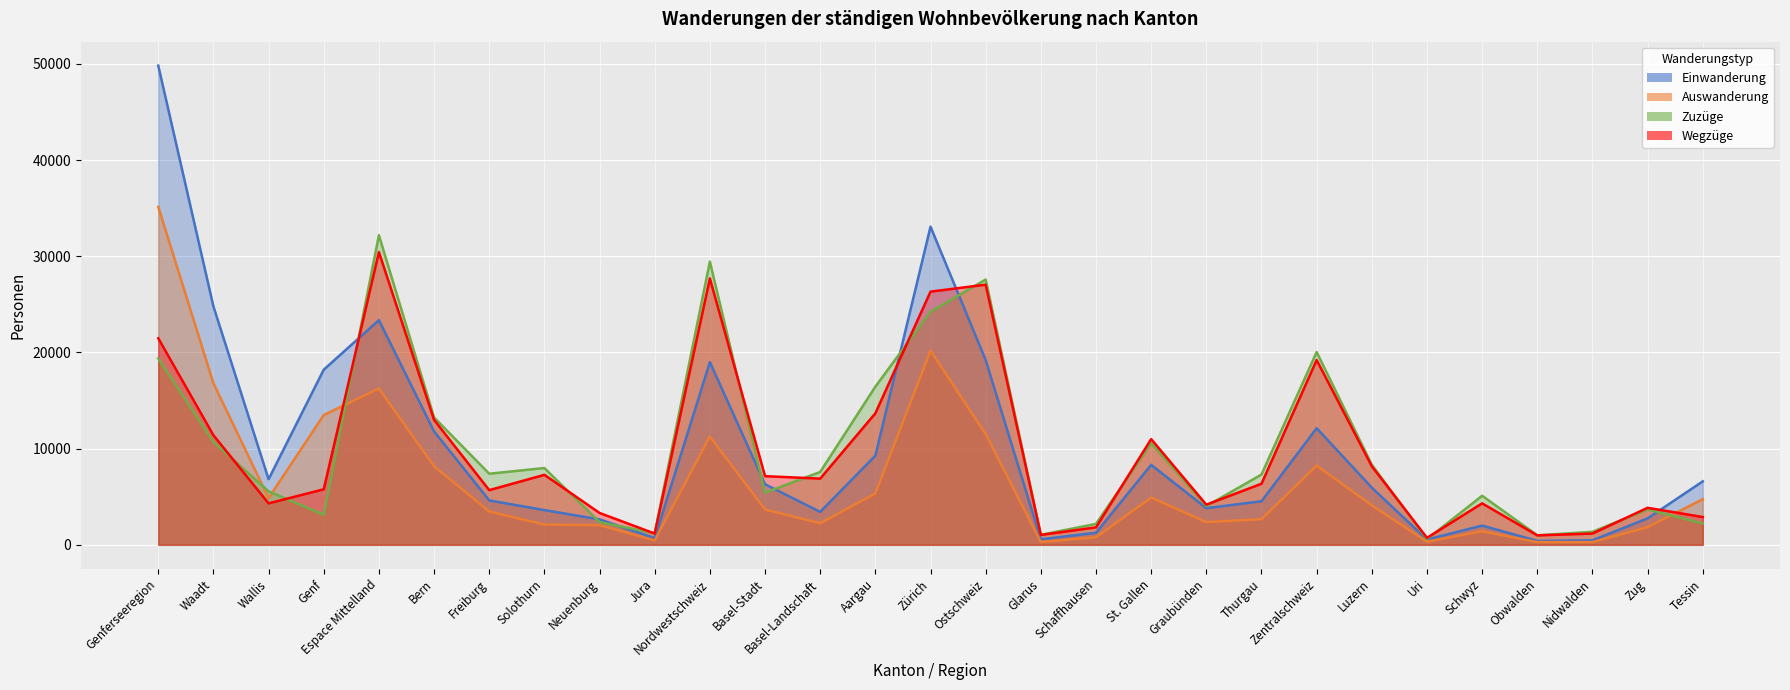

Rank the categories by Auswanderung value from highest to lowest.

Genferseeregion, Zürich, Waadt, Espace Mittelland, Genf, Ostschweiz, Nordwestschweiz, Zentralschweiz, Bern, Aargau, St. Gallen, Wallis, Tessin, Luzern, Basel-Stadt, Freiburg, Thurgau, Graubünden, Basel-Landschaft, Solothurn, Neuenburg, Zug, Schwyz, Schaffhausen, Jura, Uri, Glarus, Obwalden, Nidwalden